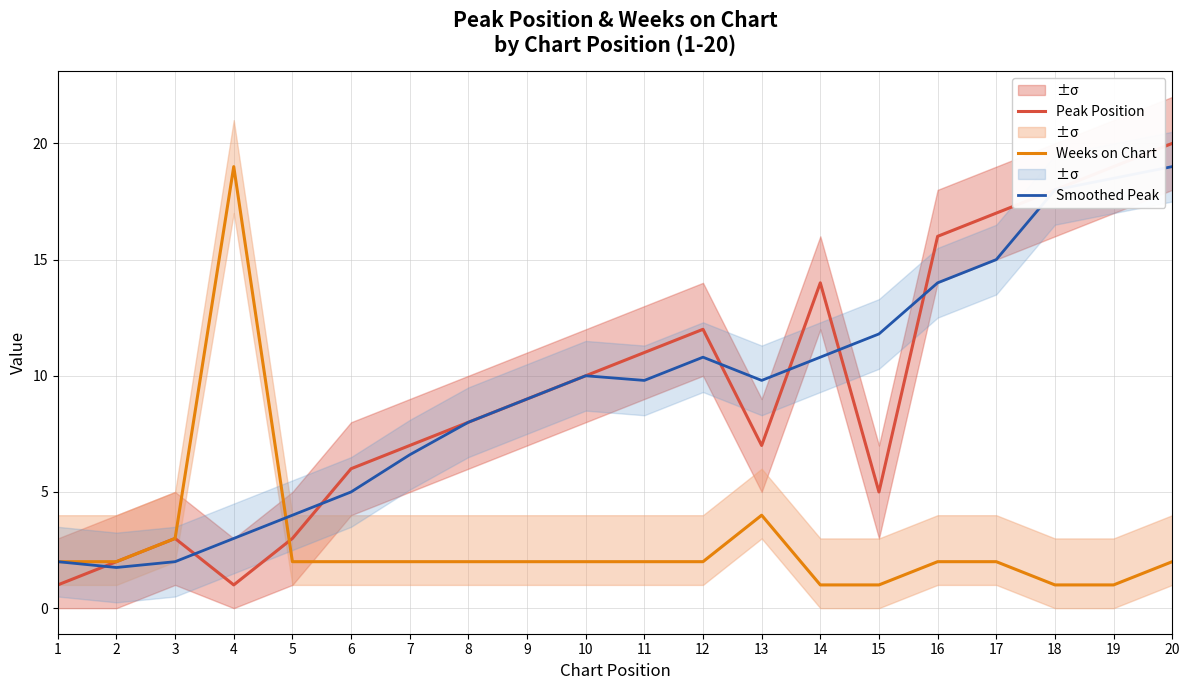

What is the difference between the maximum and second lowest values in the Peak Position series?

19.0